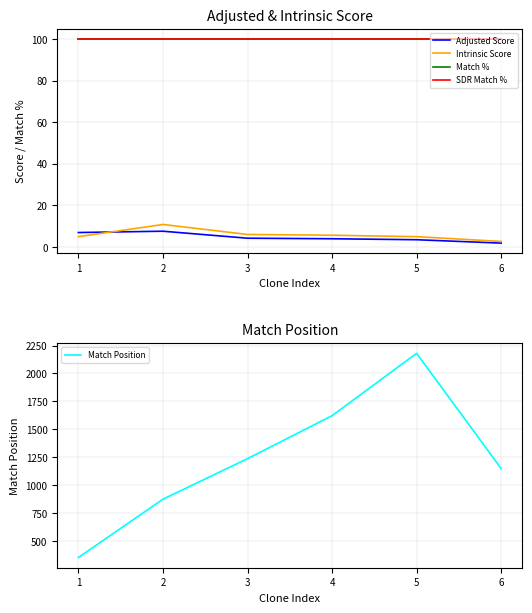

At which label does SDR Match % reach its peak?

1